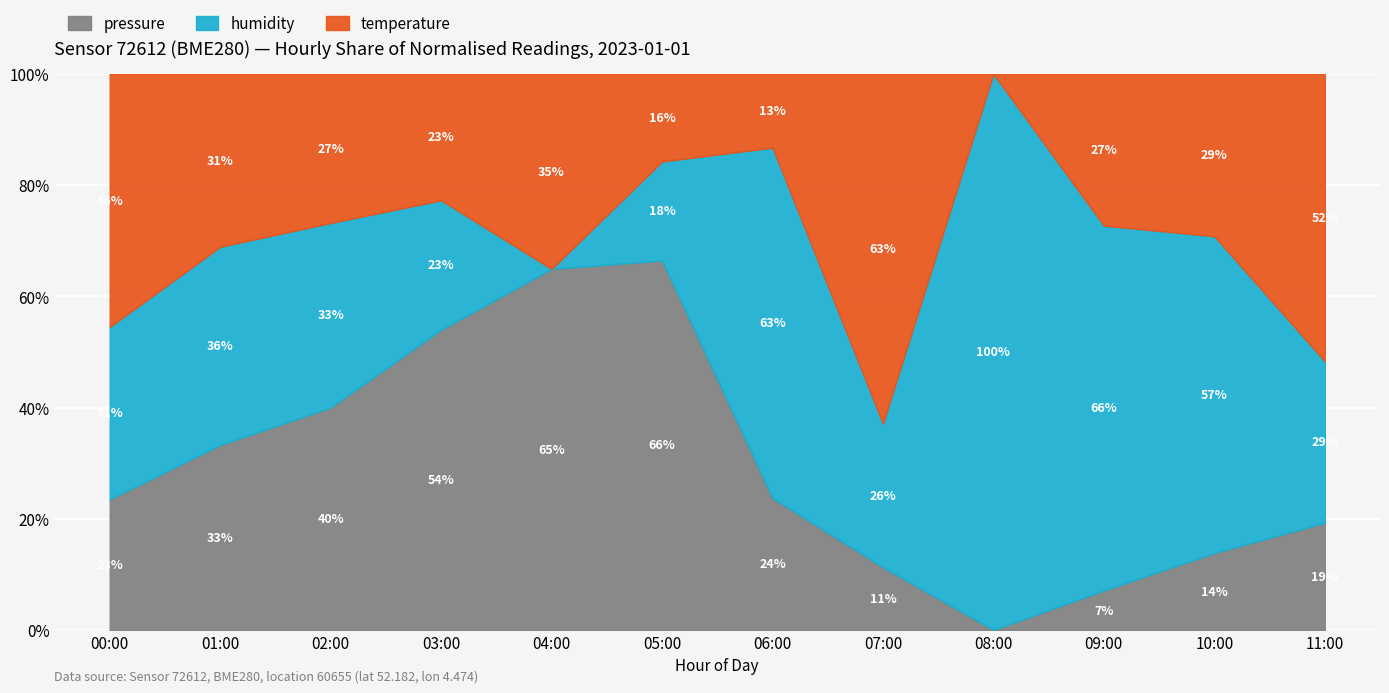

At 03:00, list the series in order from smallest to largest.

temperature, humidity, pressure